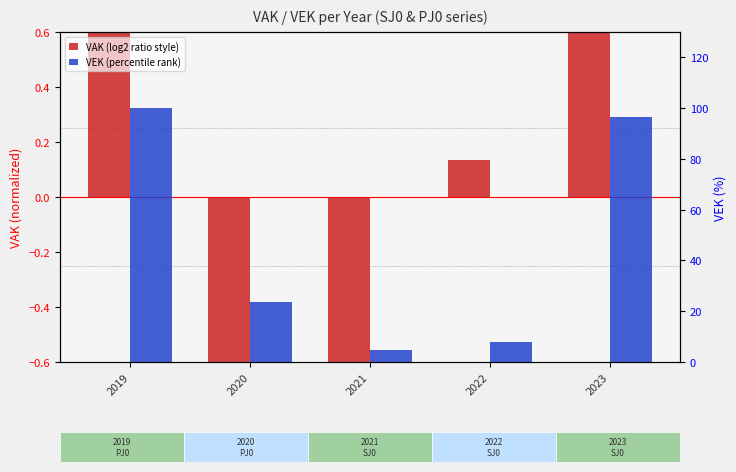

Reading left to right, what are all the values shown in this chart?

VAK (log2 ratio style): 2019=0.7	2020=-1.0	2021=-0.9	2022=0.1	2023=1.0
VEK (percentile rank): 2019=100.0	2020=23.7	2021=4.8	2022=7.7	2023=96.4